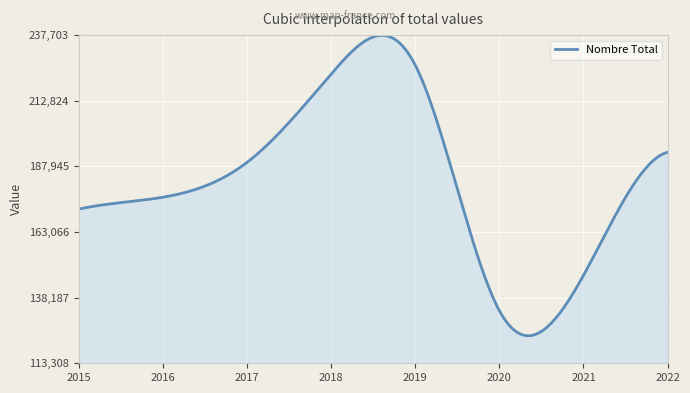

Count the number of data series in this chart.

1